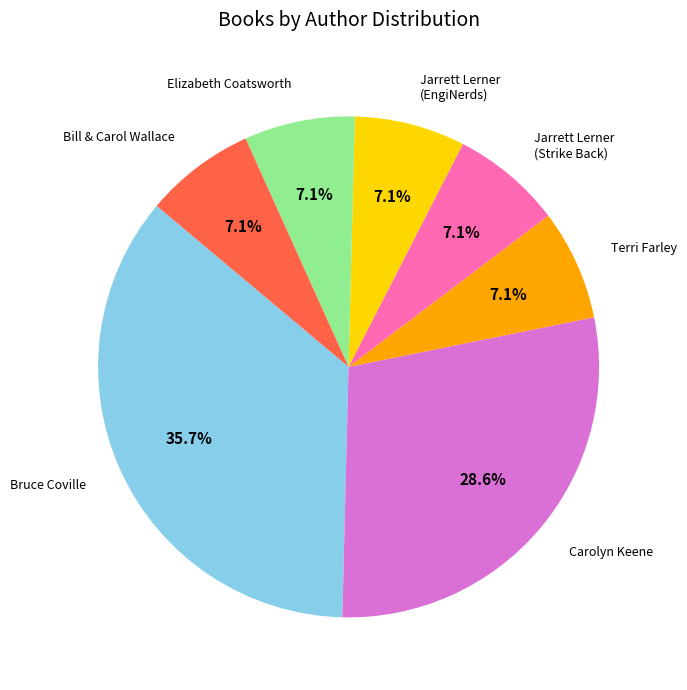

Is it true that Carolyn Keene is 29% of the pie?

True